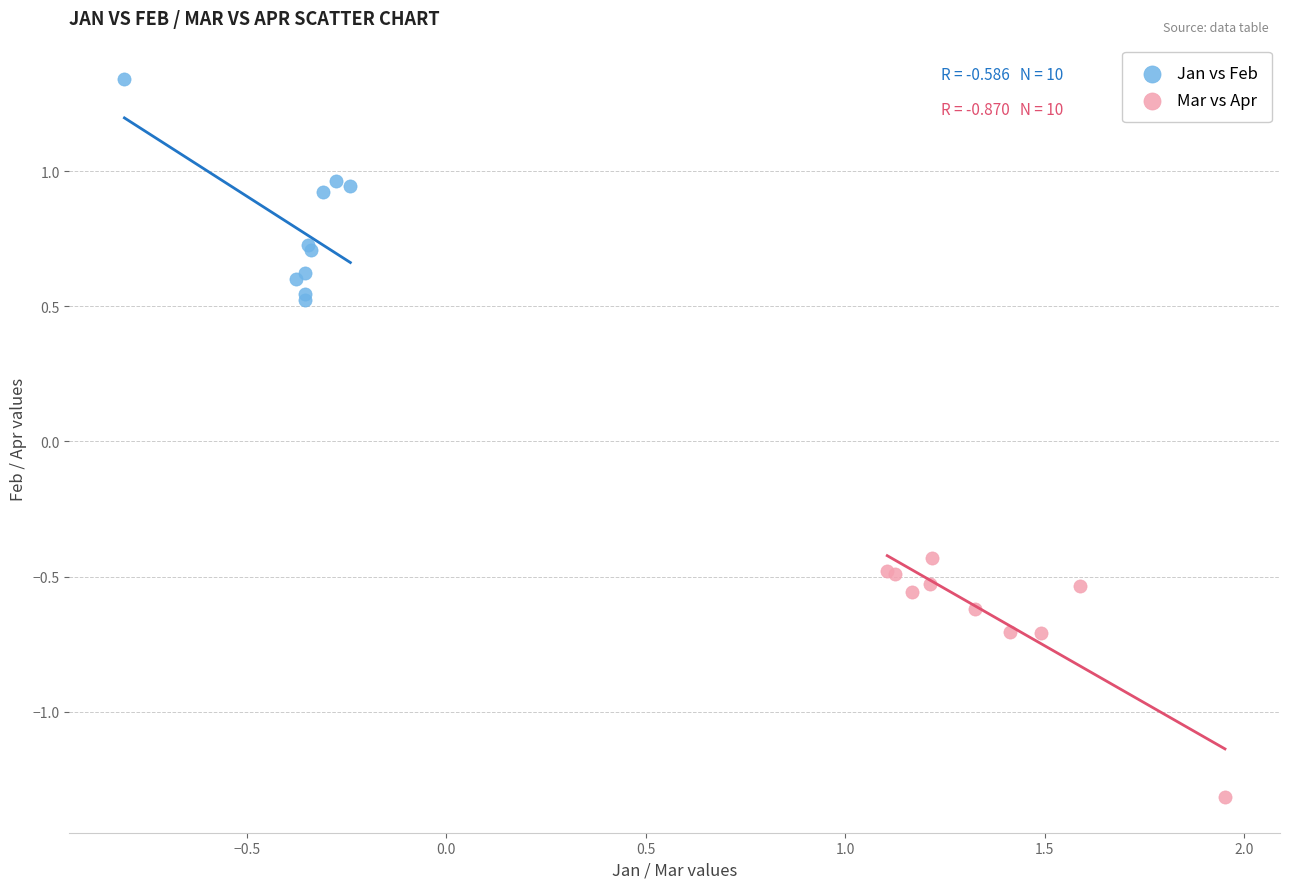

Which series has the widest spread of Y values?

Mar vs Apr